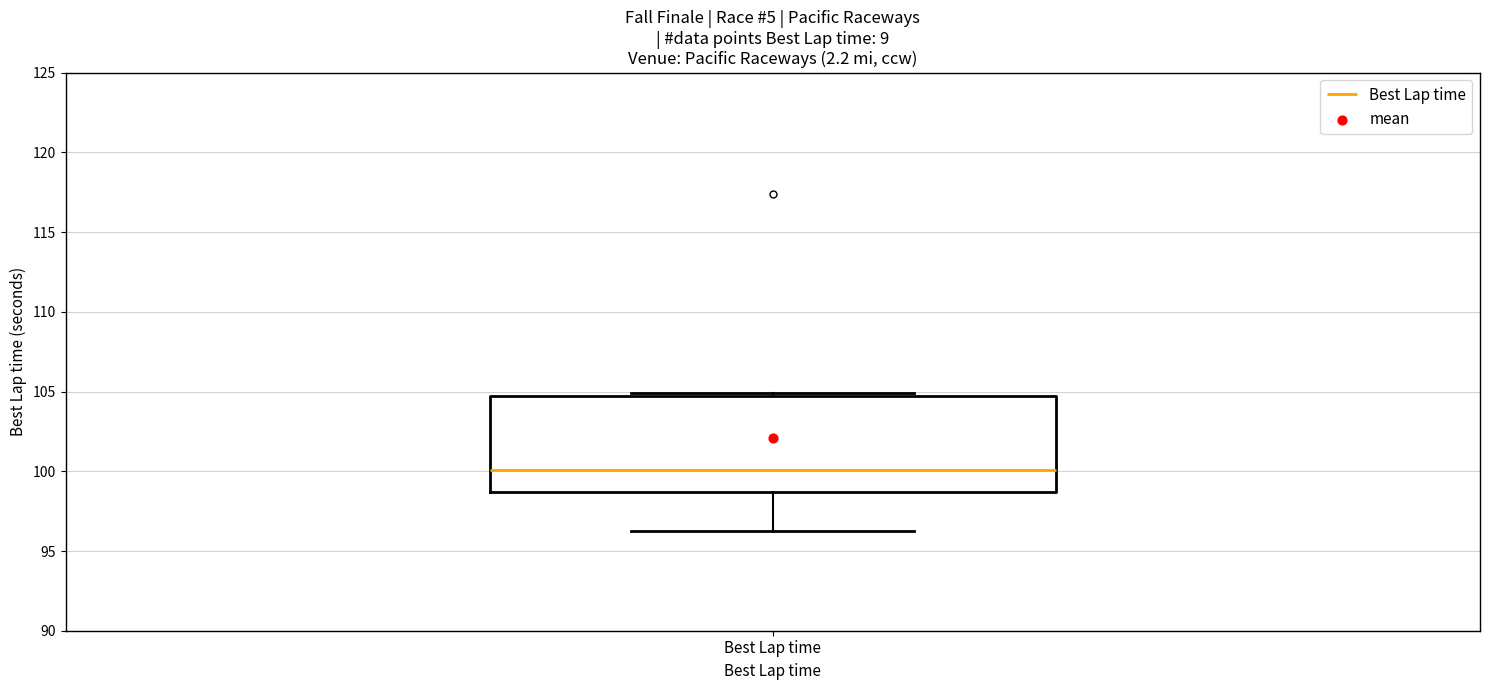

Read this box plot against the y-axis: the position of the median line, the range covered by the box, and the ends of both whiskers. The values are not printed on the chart, so give them approximately, as read against the axis.

median 100.0, box 98.5 to 104.5, whiskers 96.0 to 105.0